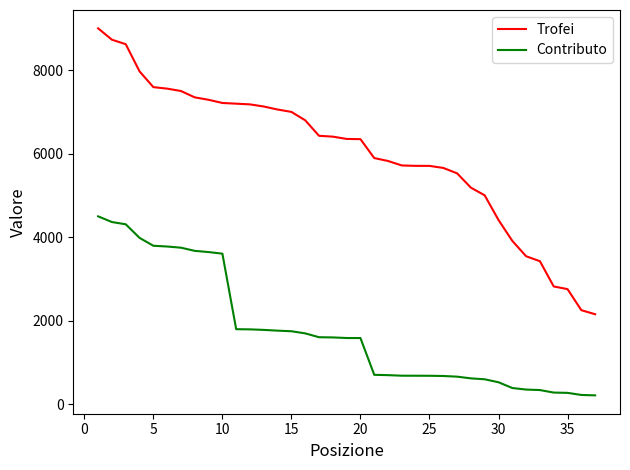

What is the difference between the maximum and minimum values in the Contributo series?

4285